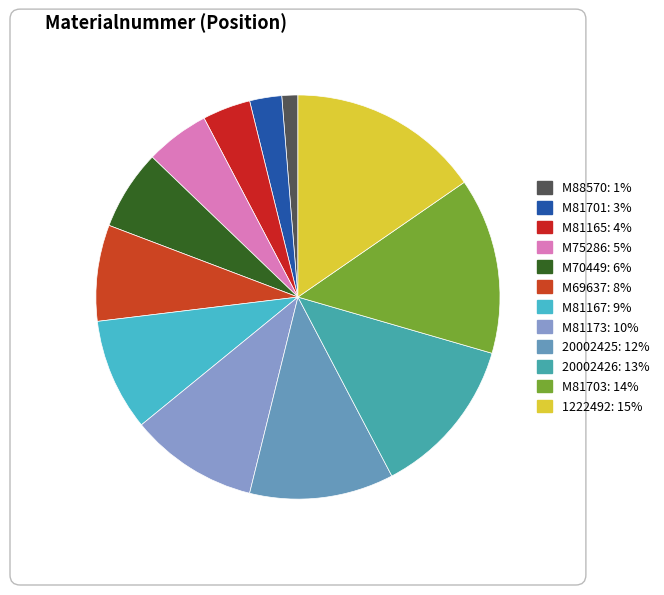

How many segments does this pie chart have?

12